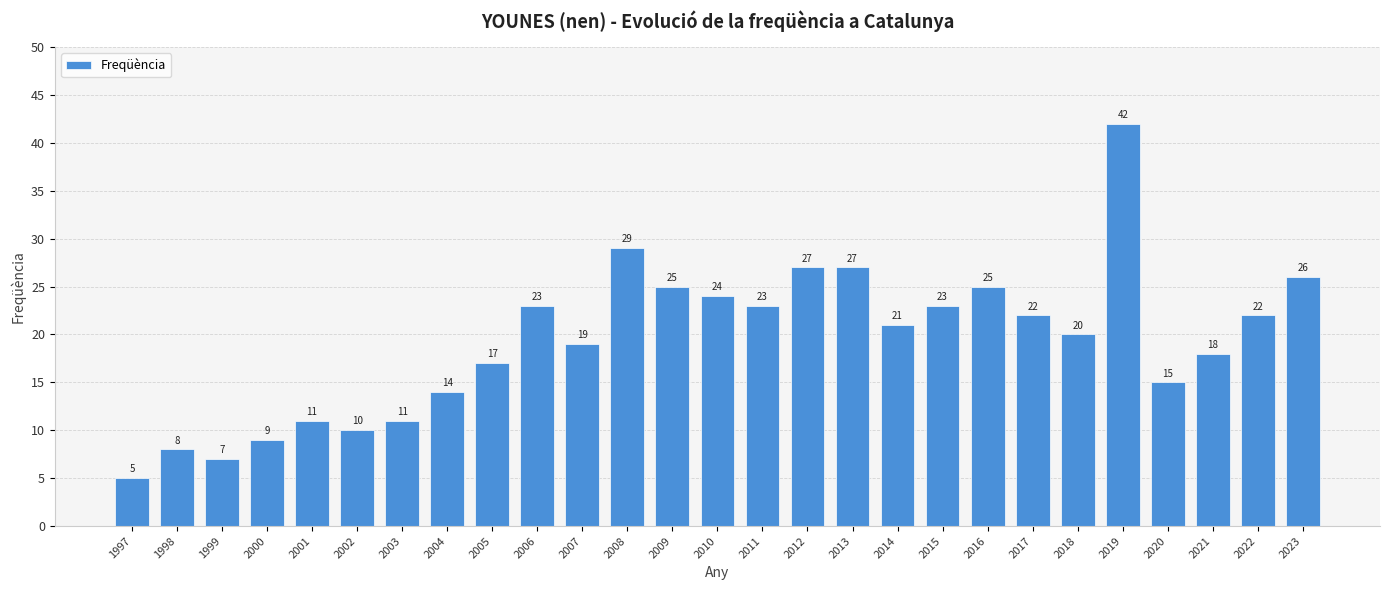

How many data points are less than 21?

13